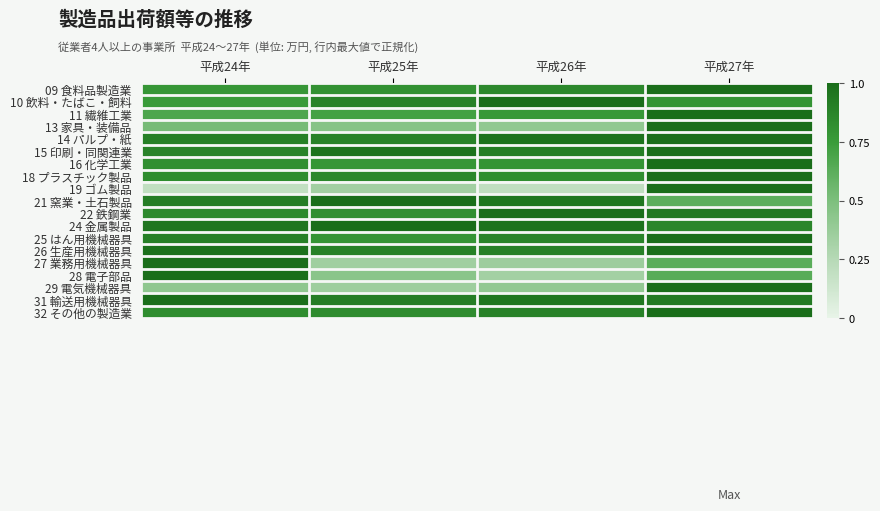

What is the smallest value displayed?

0.2